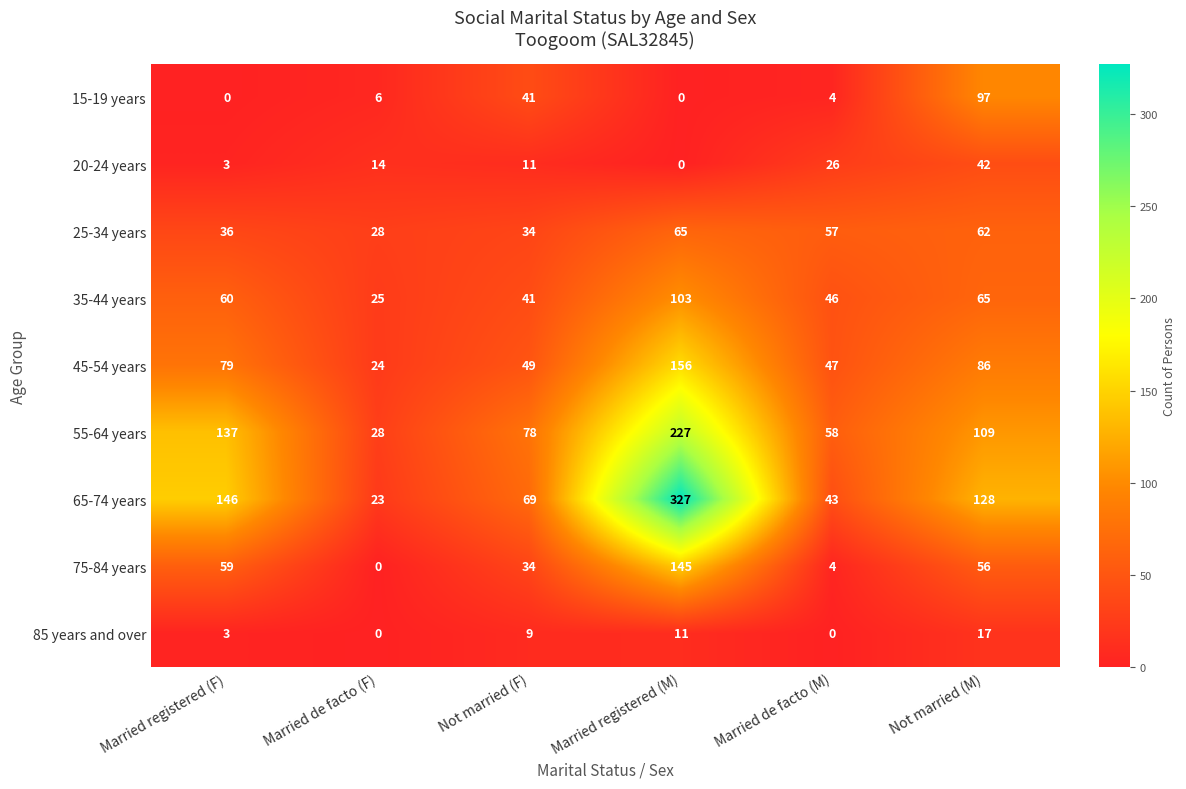

Which series changed the most between Married de facto (F) and Not married (F)?

55-64 years